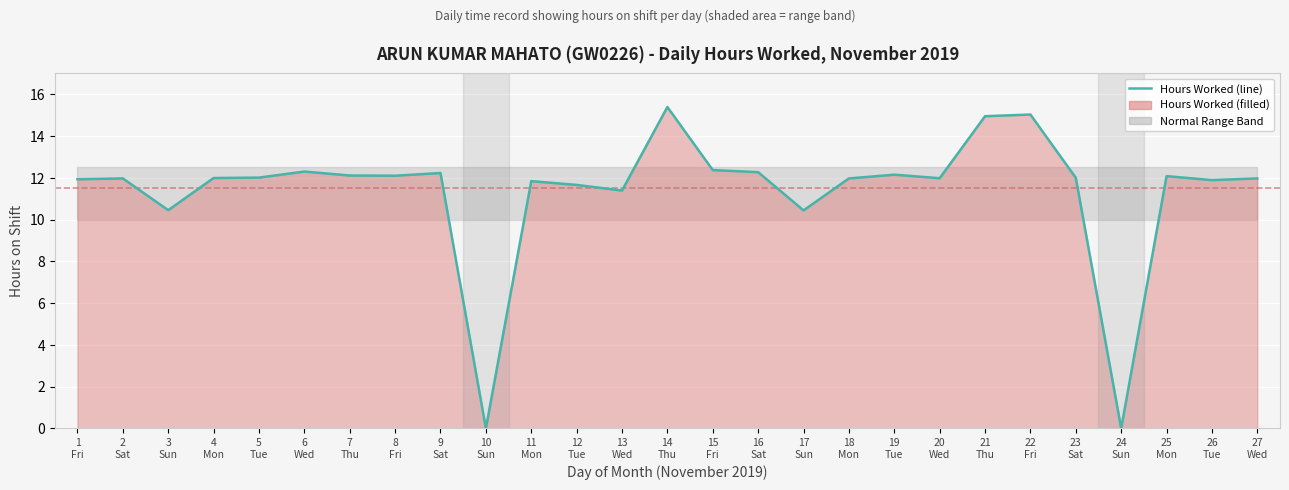

Reading left to right, list all the values displayed in this chart.

1
Fri=11.9	2
Sat=12.0	3
Sun=10.4	4
Mon=12.0	5
Tue=12.0	6
Wed=12.3	7
Thu=12.1	8
Fri=12.1	9
Sat=12.2	10
Sun=0.0	11
Mon=11.8	12
Tue=11.7	13
Wed=11.4	14
Thu=15.4	15
Fri=12.4	16
Sat=12.3	17
Sun=10.4	18
Mon=12.0	19
Tue=12.2	20
Wed=12.0	21
Thu=14.9	22
Fri=15.0	23
Sat=12.0	24
Sun=0.0	25
Mon=12.1	26
Tue=11.9	27
Wed=12.0